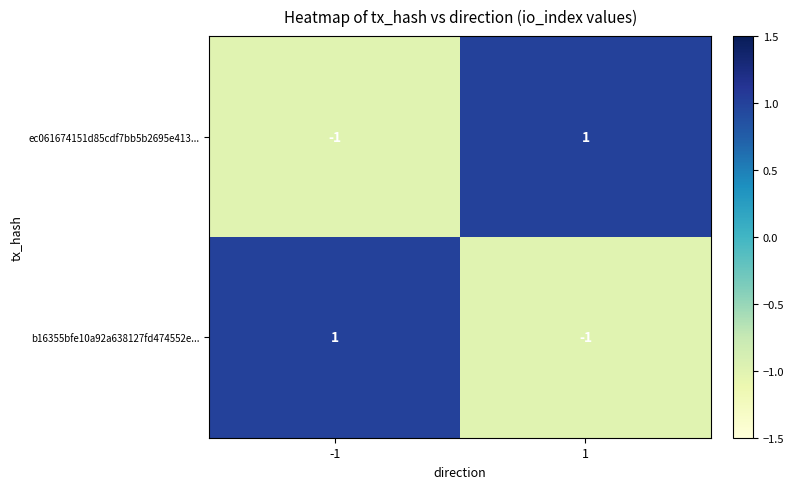

Rank the categories by ec061674151d85cdf7bb5b2695e413... value from lowest to highest.

-1, 1